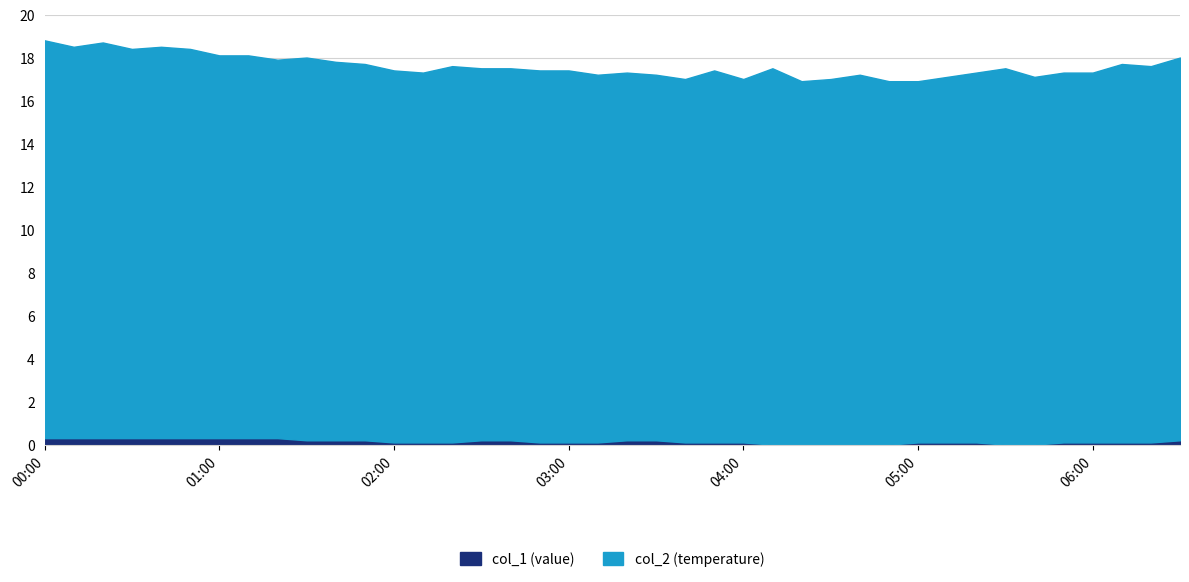

What is the difference between the maximum and minimum values in the col_1 series?

0.3